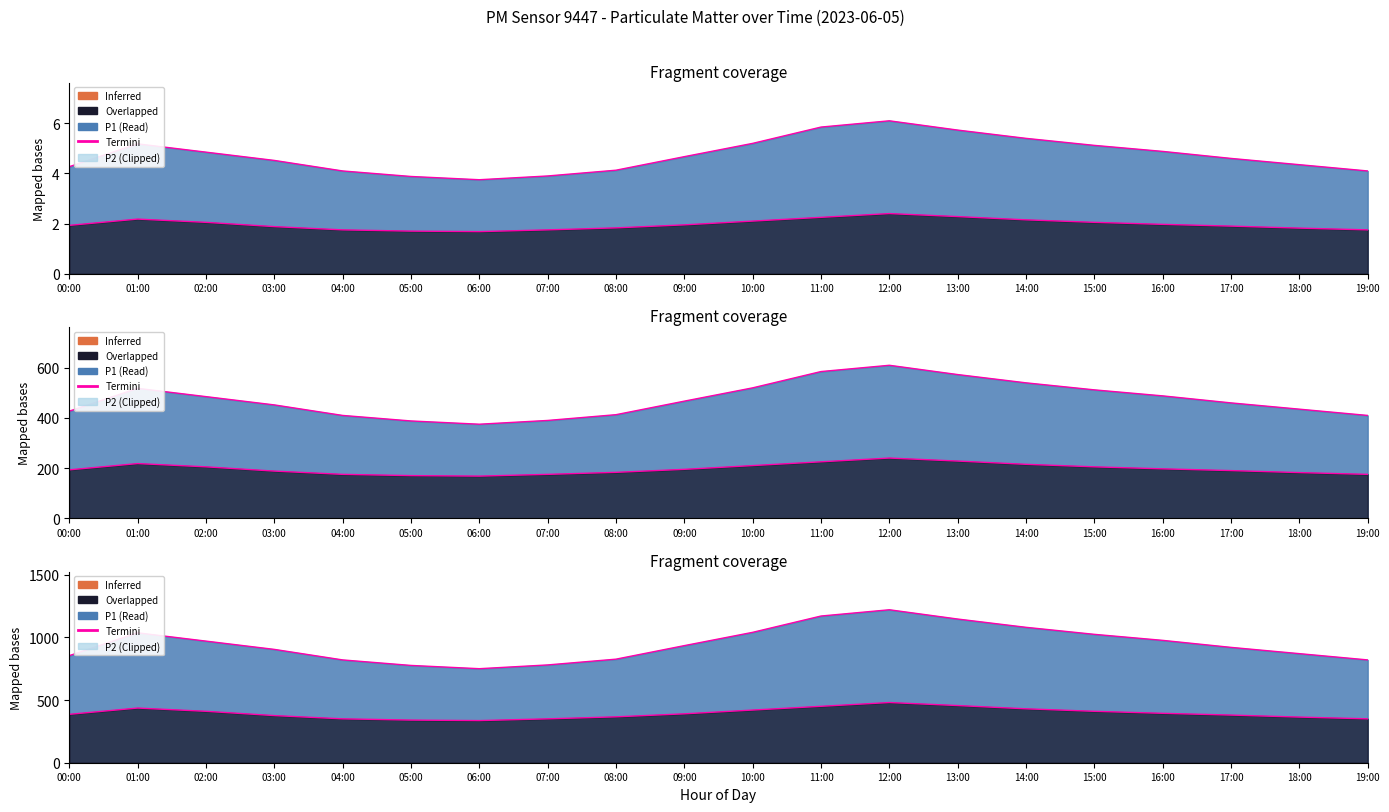

How many lines are shown in the chart?

2